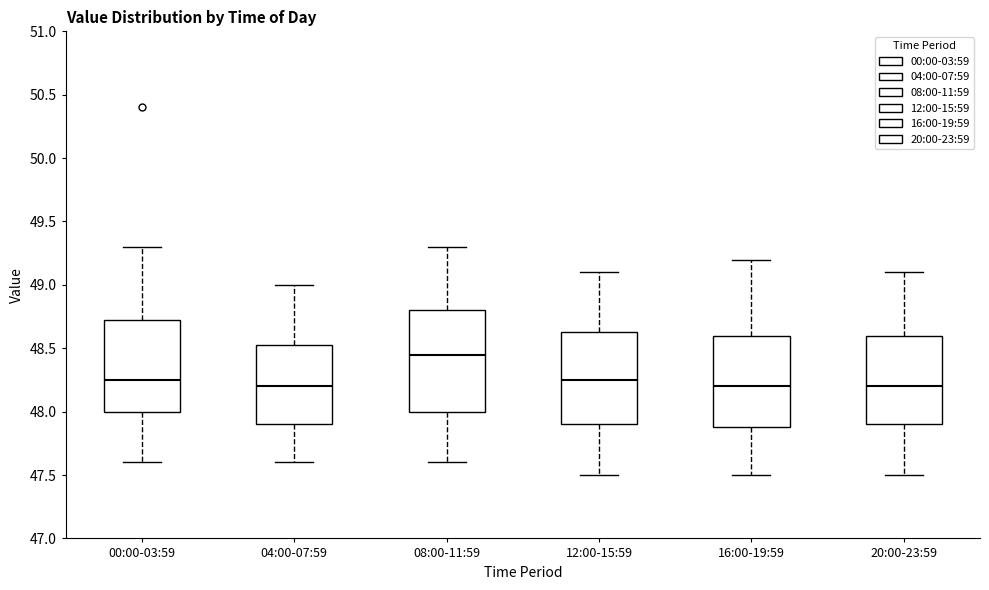

Which box is the tallest, from its lower edge to its upper edge?

08:00-11:59